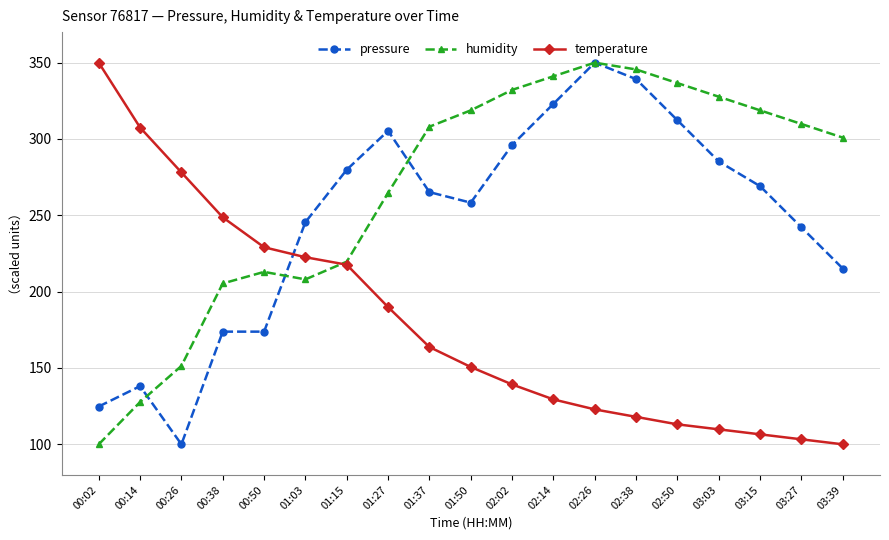

What is the difference between the maximum and minimum values in the humidity series?

250.0